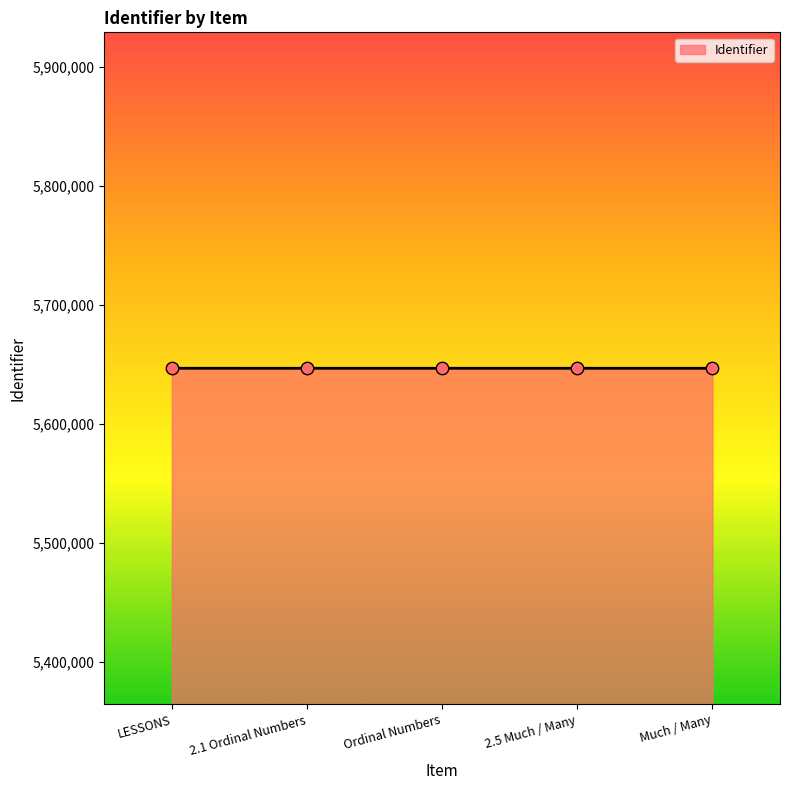

What is the change in value from Ordinal Numbers to Much / Many?

+3